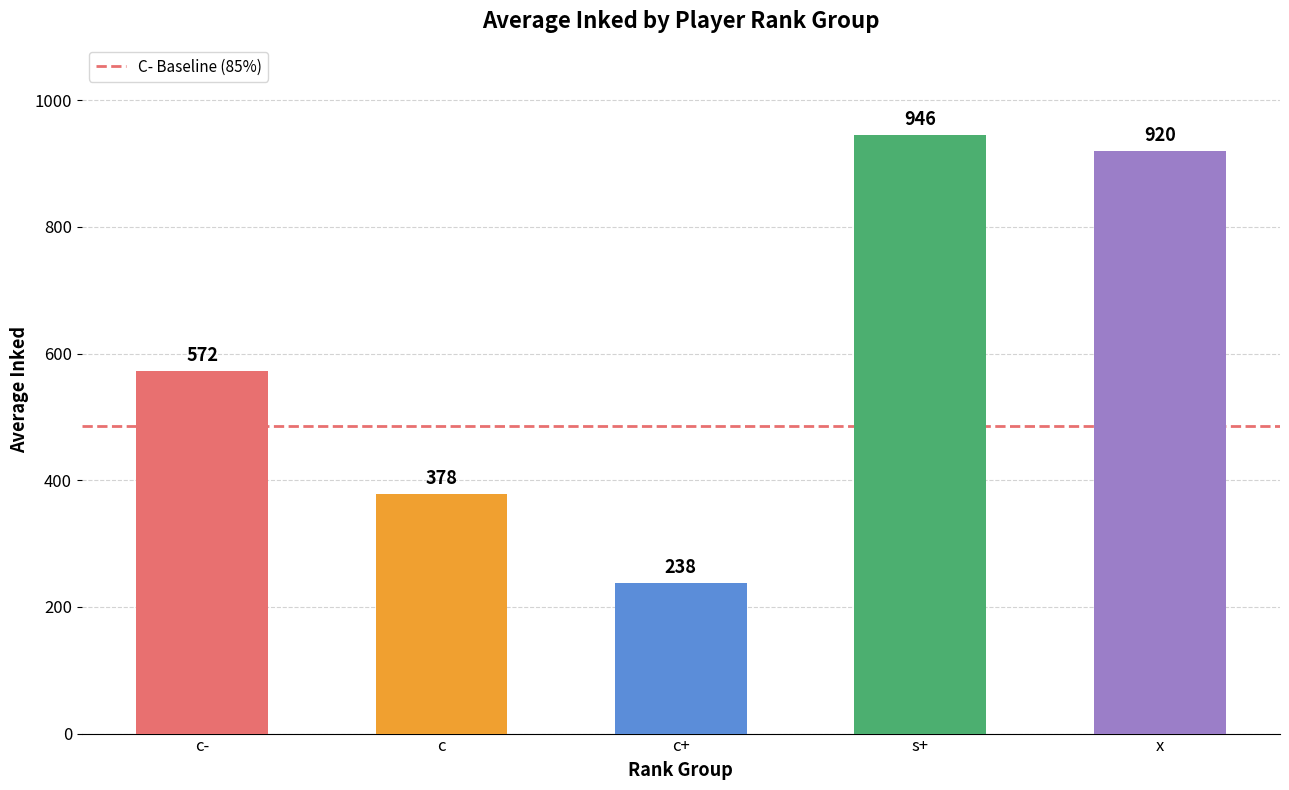

What is the ratio of the value at c+ to the value at x?

0.3